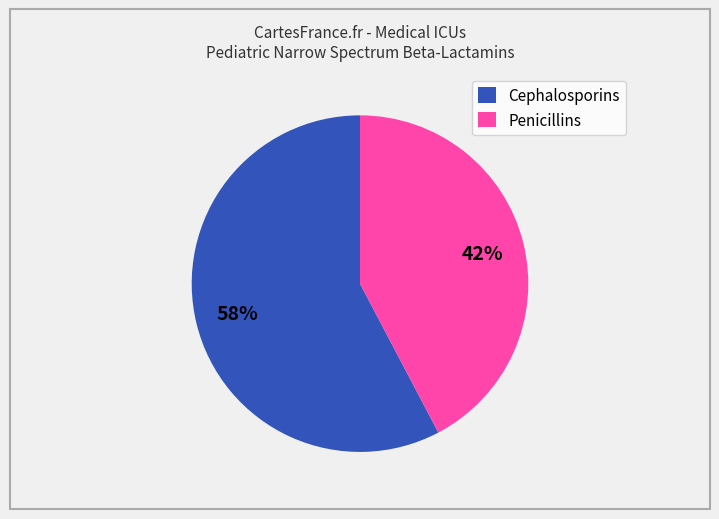

Rank the categories by value from highest to lowest.

Cephalosporins, Penicillins